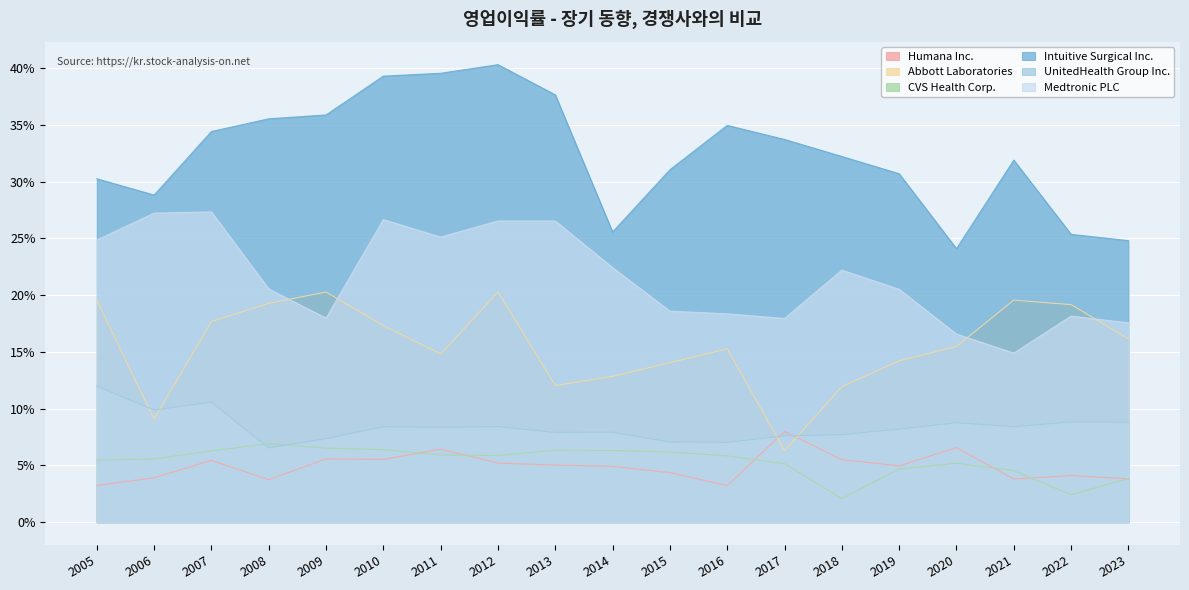

In CVS Health Corp., how many points are higher than both neighbors (excluding endpoints)?

3